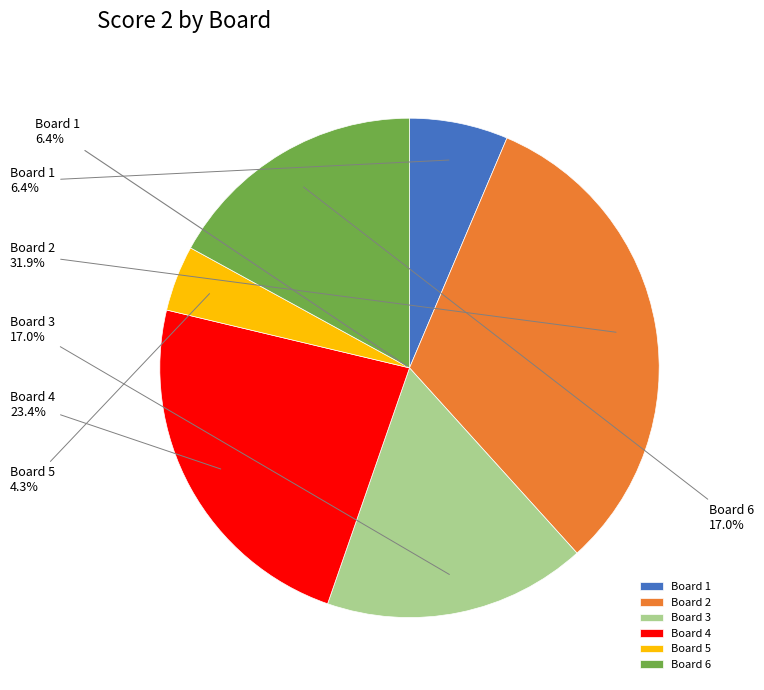

Rank the categories by value from lowest to highest.

Board 5, Board 1, Board 3, Board 6, Board 4, Board 2